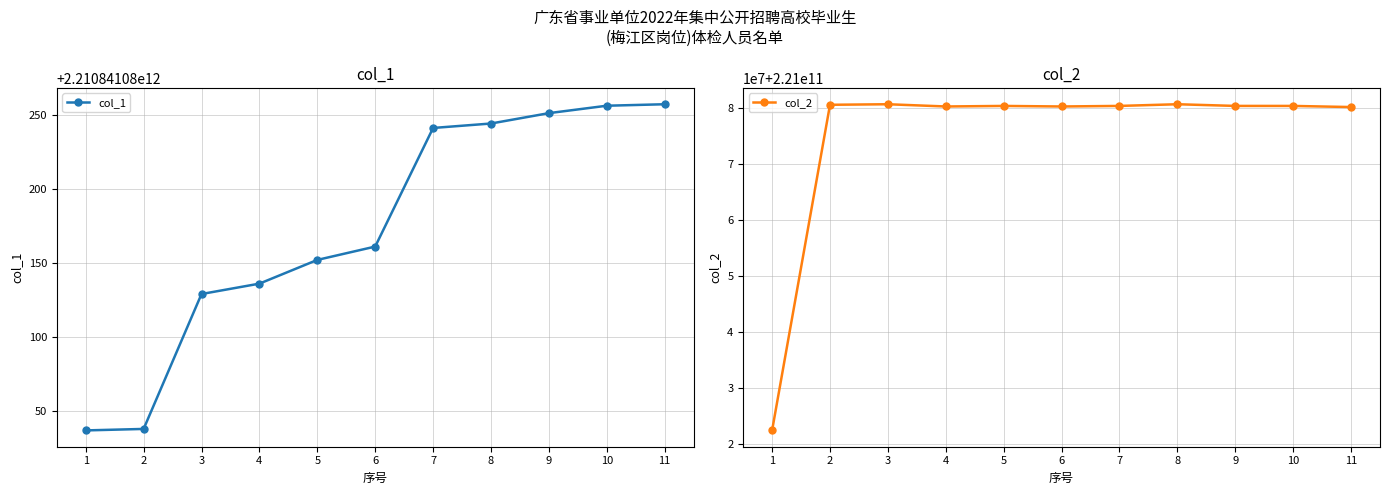

What is the highest value of the col_2 series?

221080602617